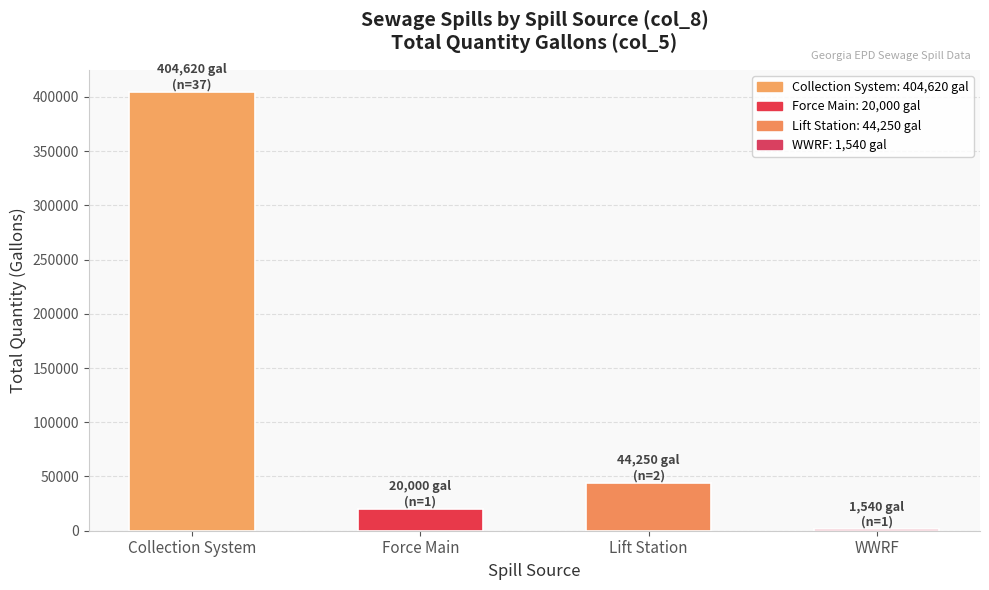

Reading left to right, what are all the values shown in this chart?

Collection System=404620	Force Main=20000	Lift Station=44250	WWRF=1540